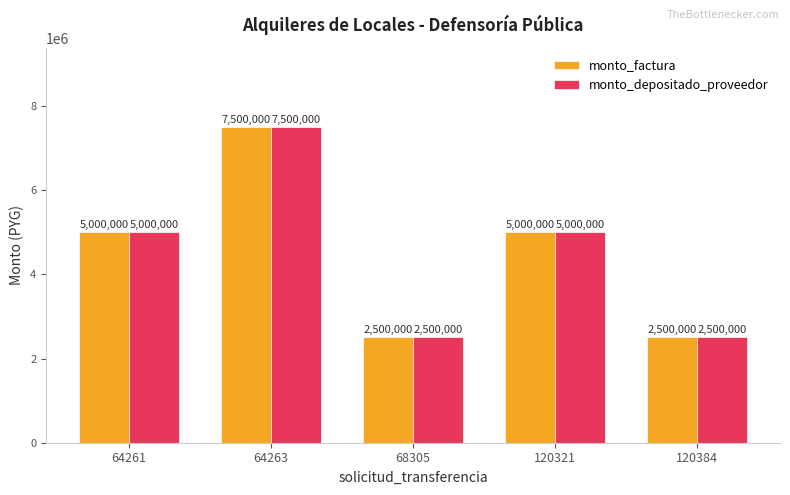

Reading right to left, extract all data points from this chart.

monto_factura: 120384=2500000	120321=5000000	68305=2500000	64263=7500000	64261=5000000
monto_depositado_proveedor: 120384=2500000	120321=5000000	68305=2500000	64263=7500000	64261=5000000